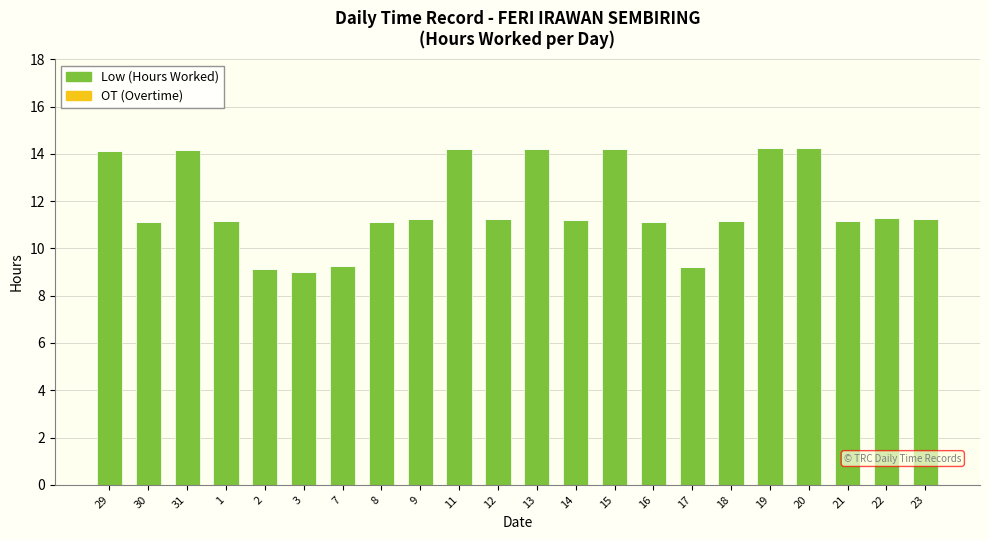

What is the greatest value displayed?

14.3